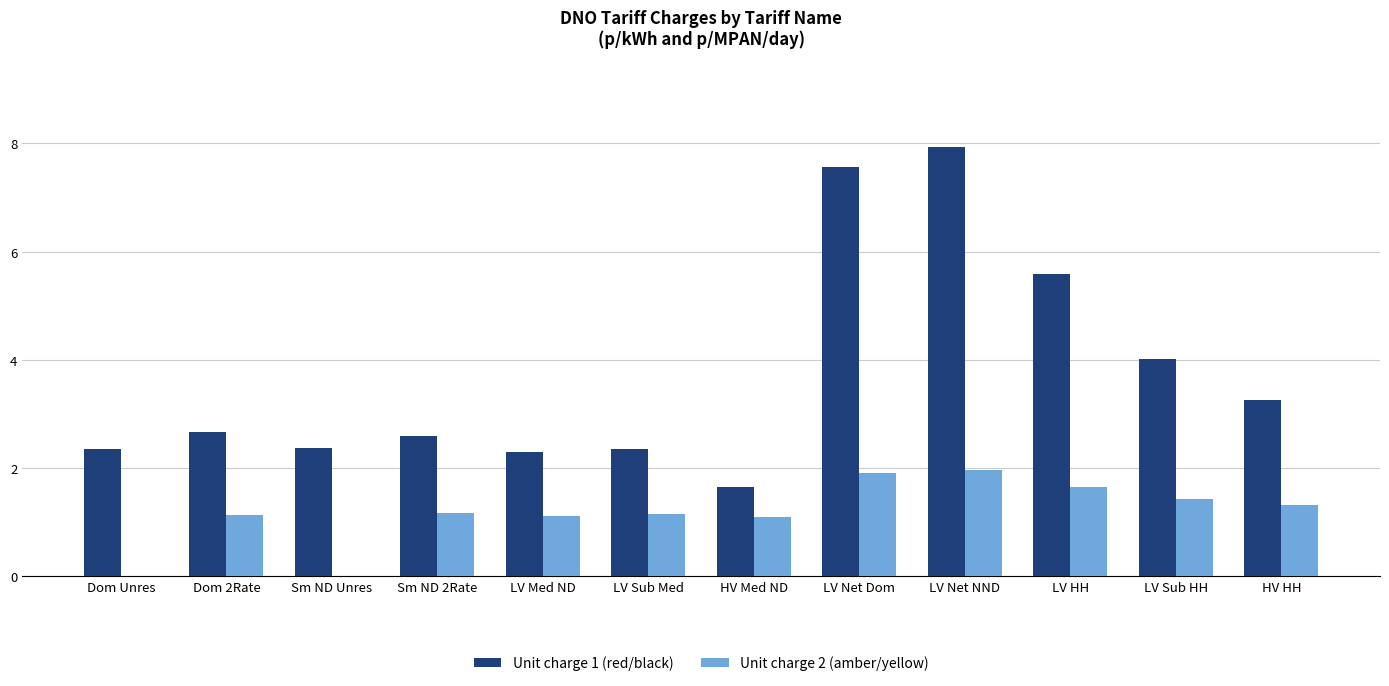

True or false: Unit charge 2 (amber/yellow) has a value of 1.6 at HV Med ND.

False